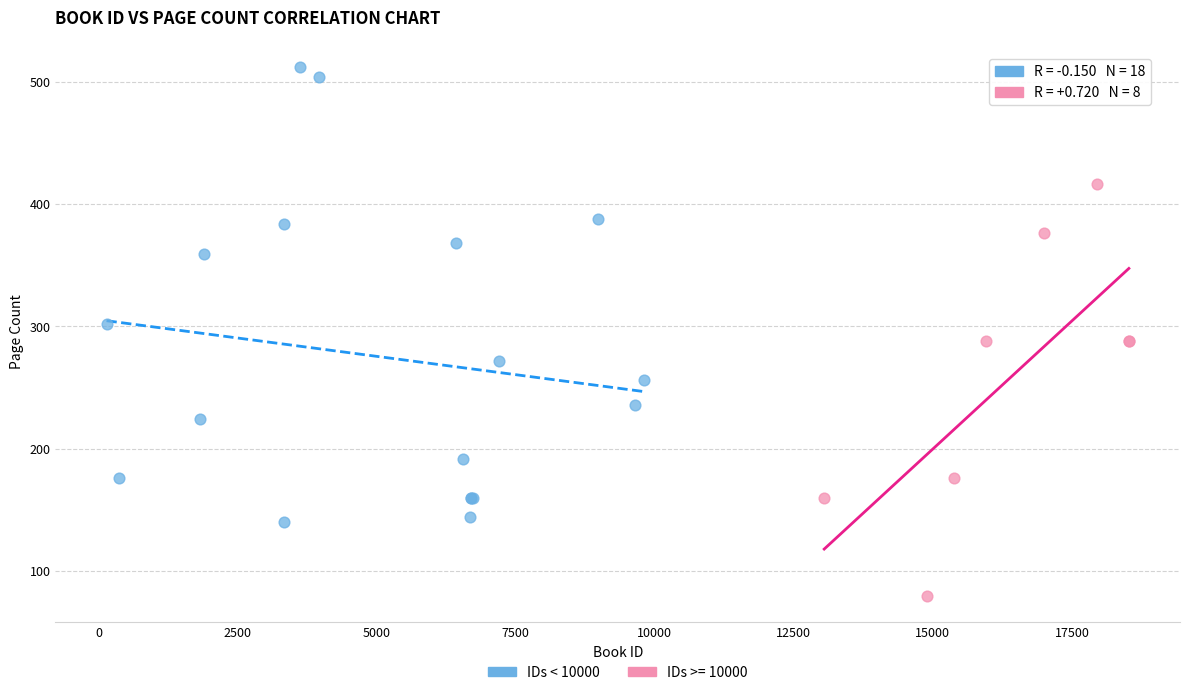

Which series contains the highest Y value?

IDs < 10000